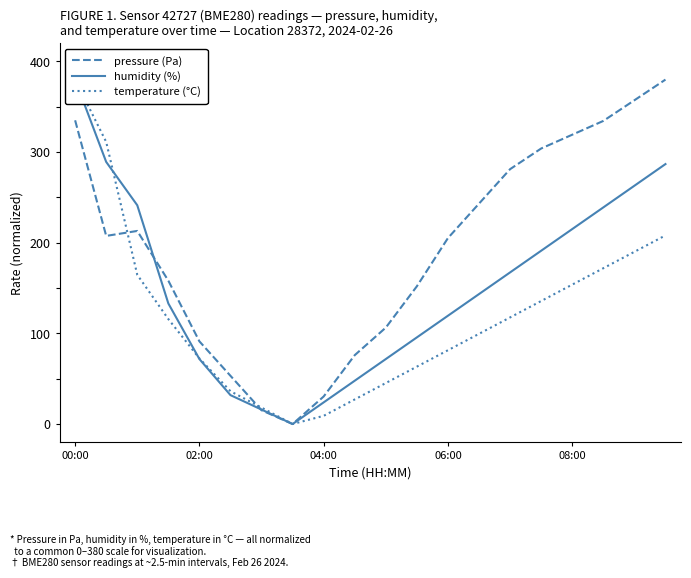

In pressure (Pa), how many points are higher than both neighbors (excluding endpoints)?

1